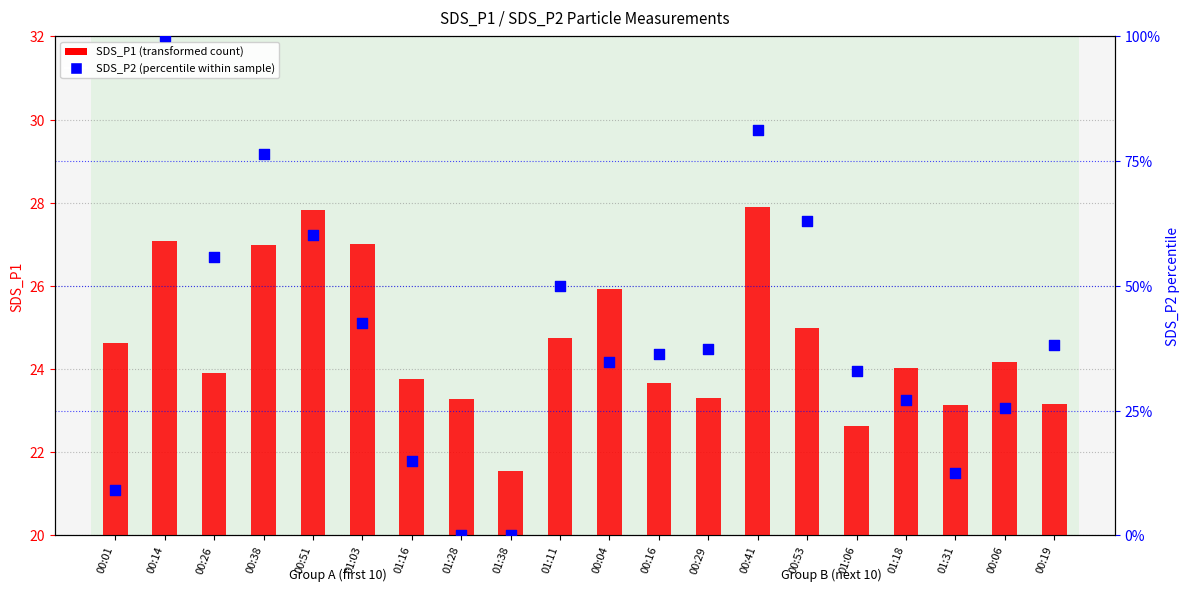

At how many categories does at least one series exceed 40?

8